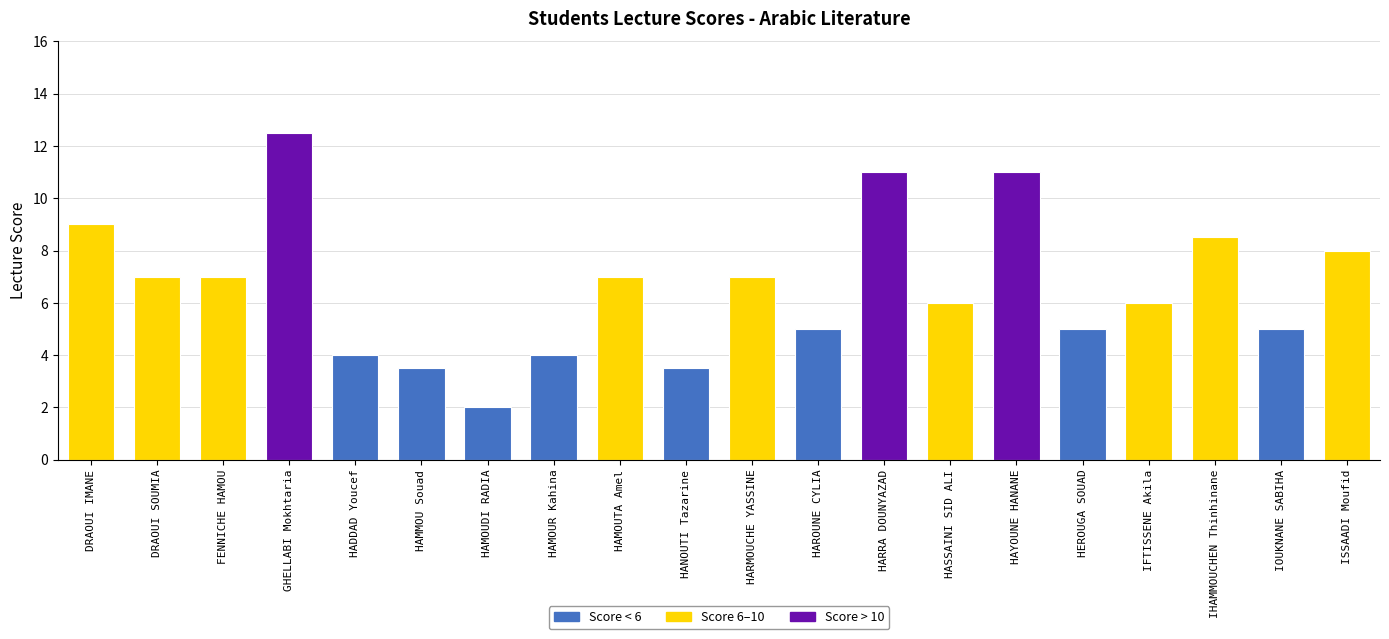

At which category does the chart reach its minimum across all series?

HAMOUDI RADIA